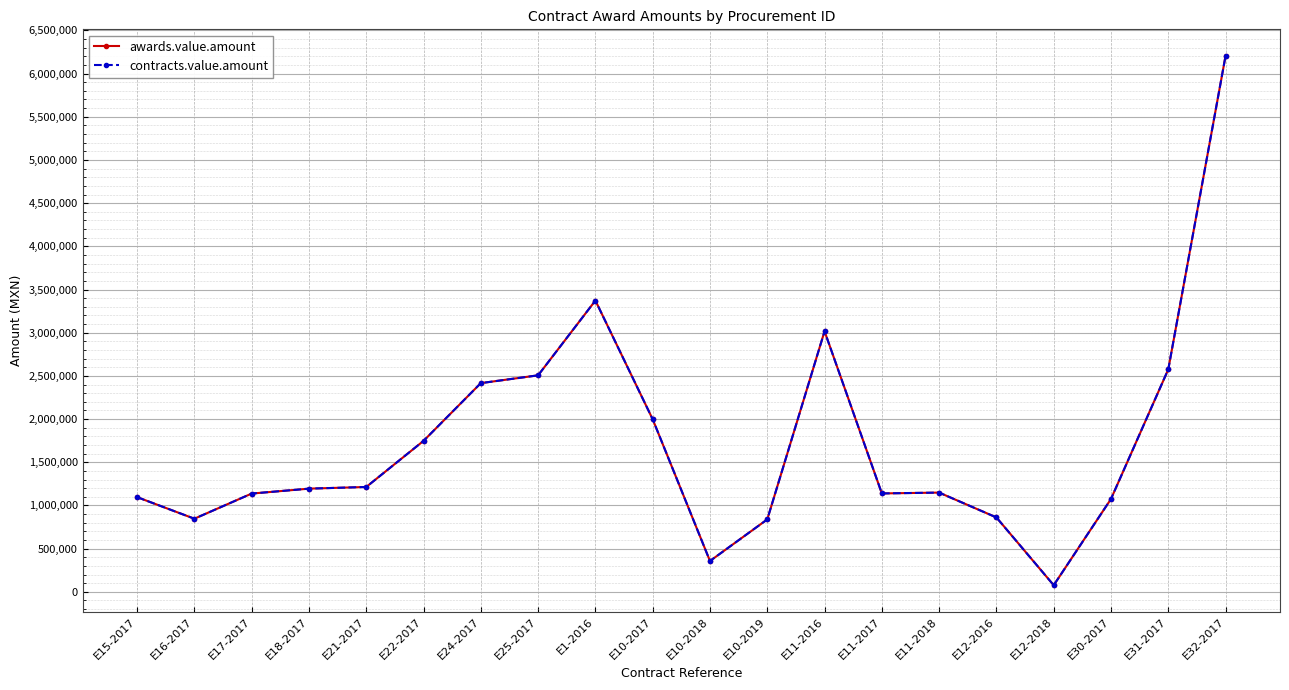

Is this an area chart (filled region under the line)?

No